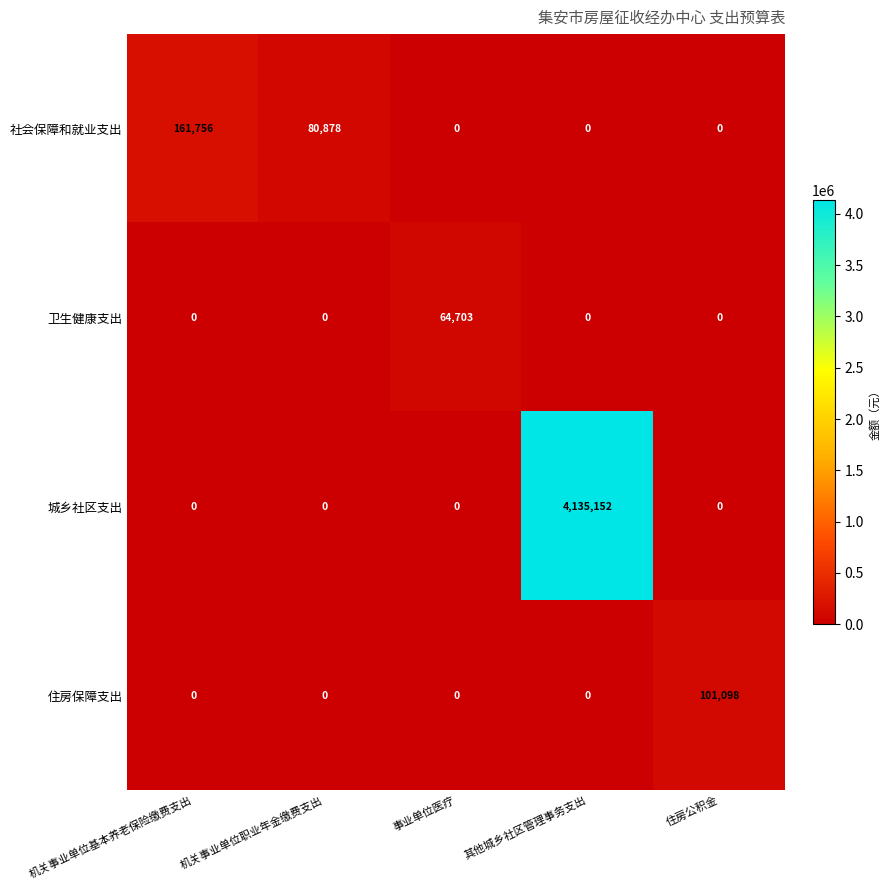

Which category has the lowest value across all series?

机关事业单位基本养老保险缴费支出